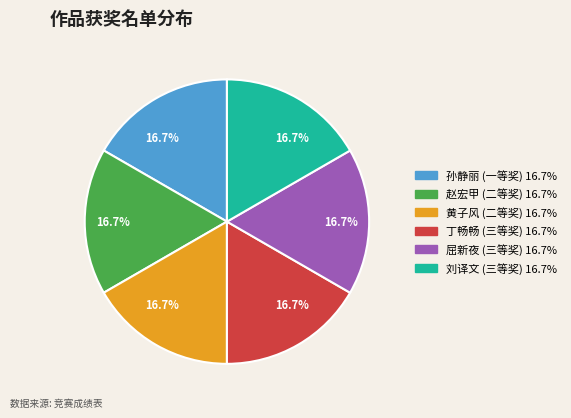

Is there a majority slice in this chart?

No